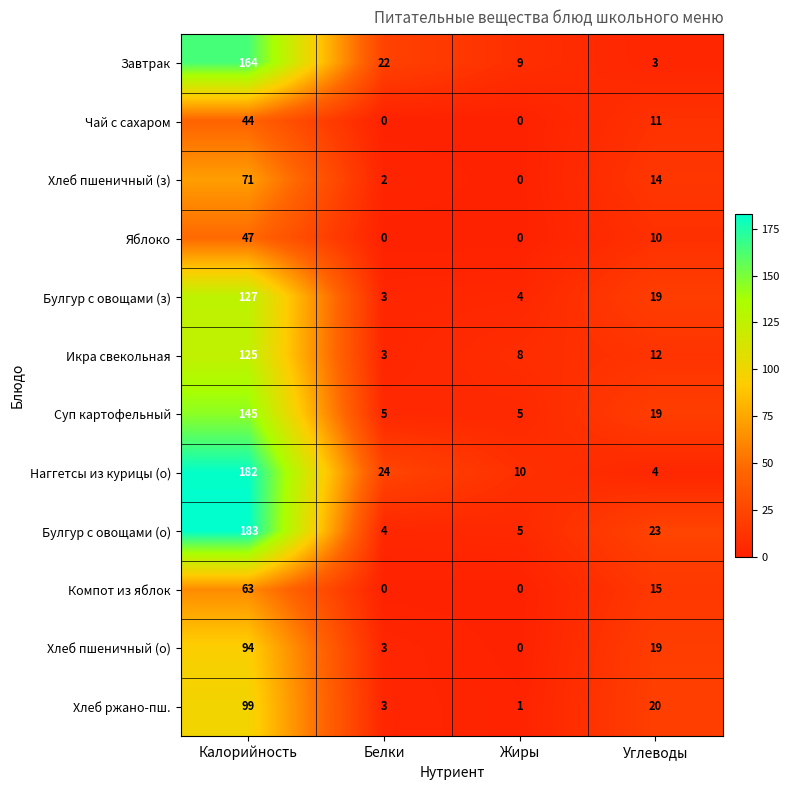

What is the difference between the highest and lowest values at Калорийность?

139